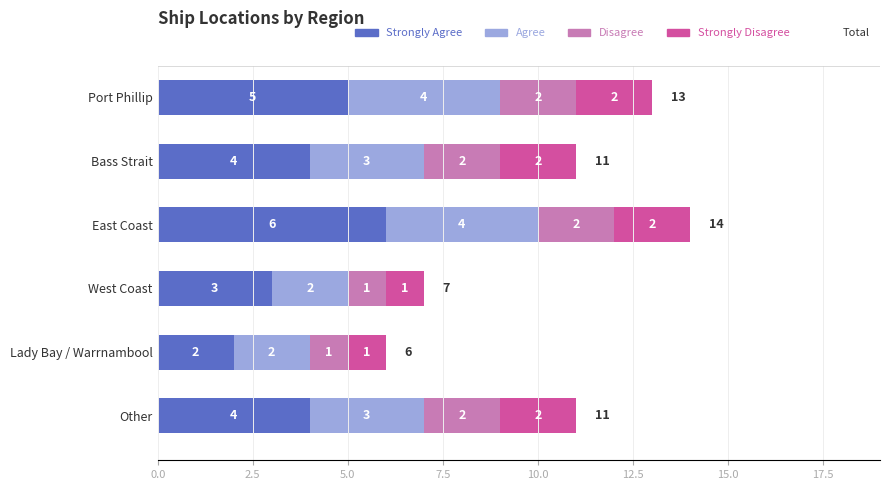

What is the total value across all series at Port Phillip?

13